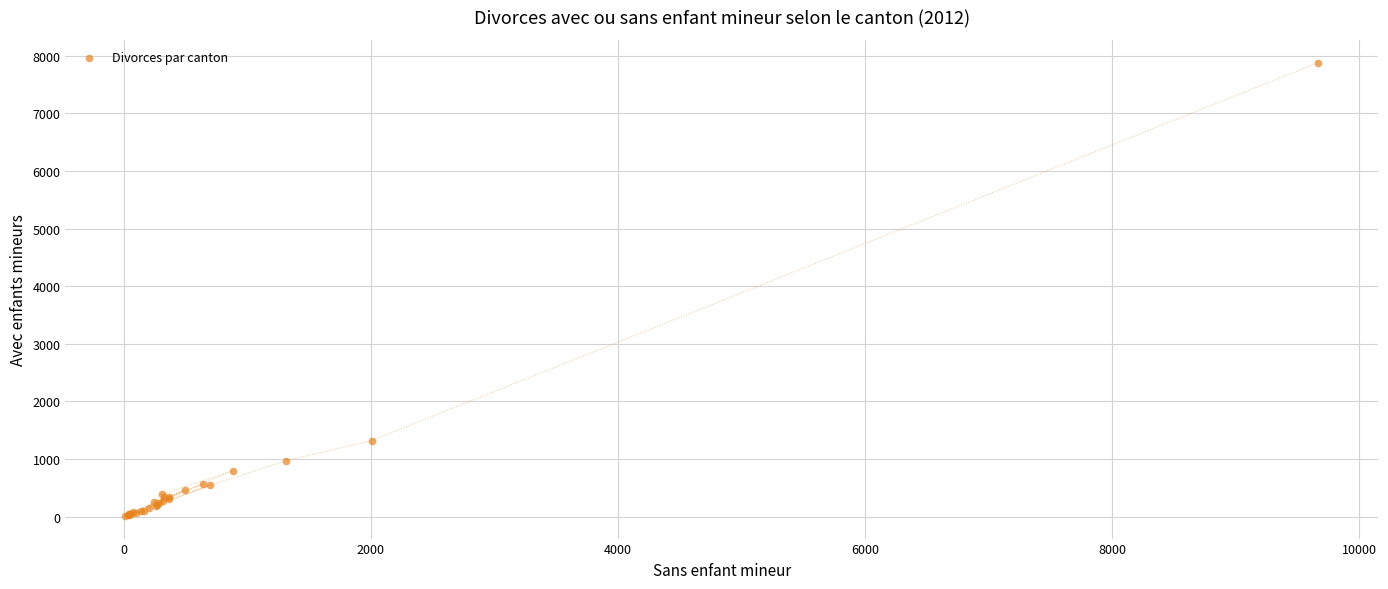

What Y value in the scatter plot is closest to 3946?

1321